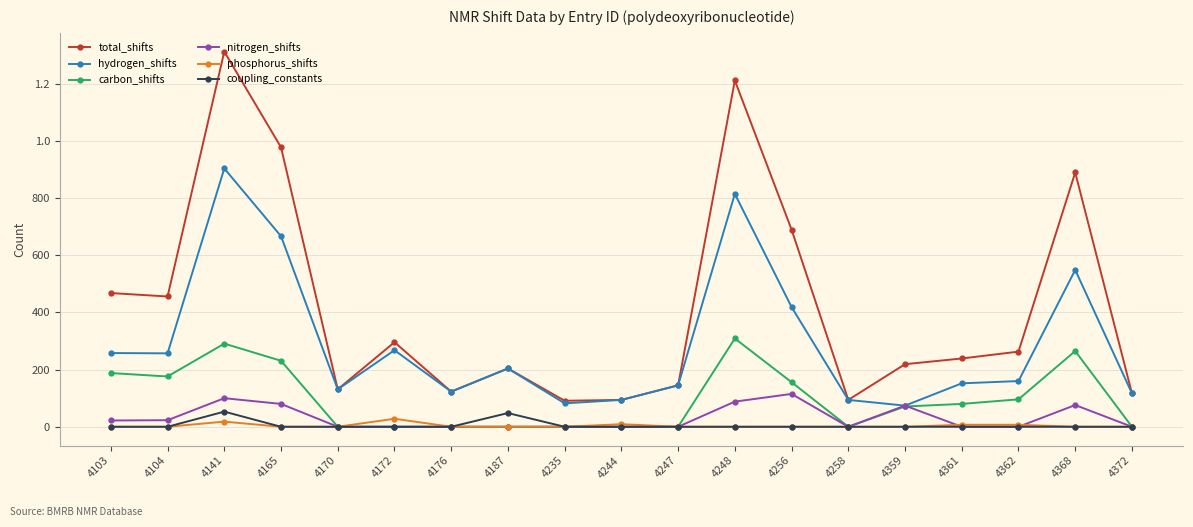

The hydrogen_shifts series shows 667 at 4165. True or false?

True